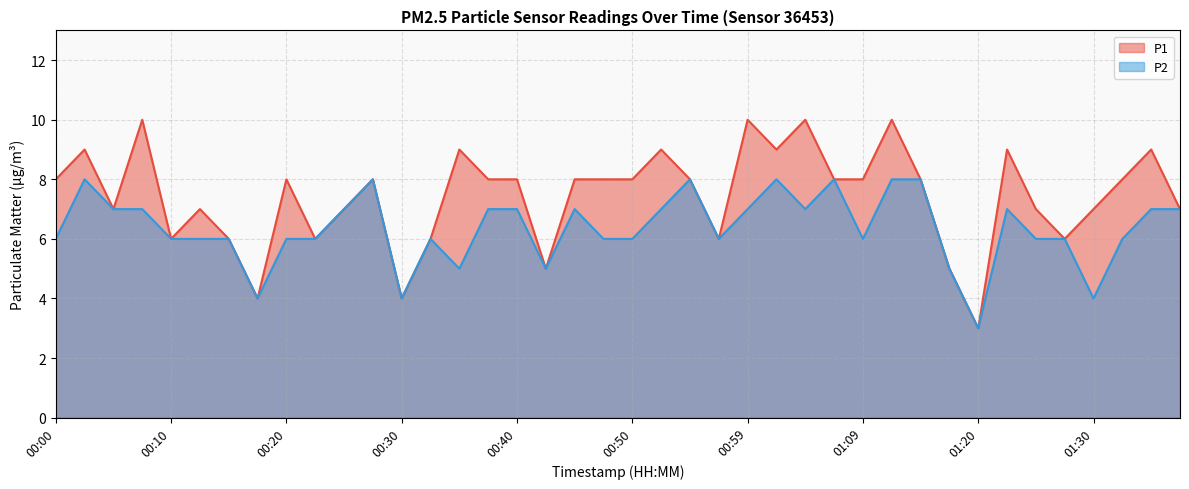

Is the value of P2 at 00:40 greater than the value of P1 at 00:50?

No